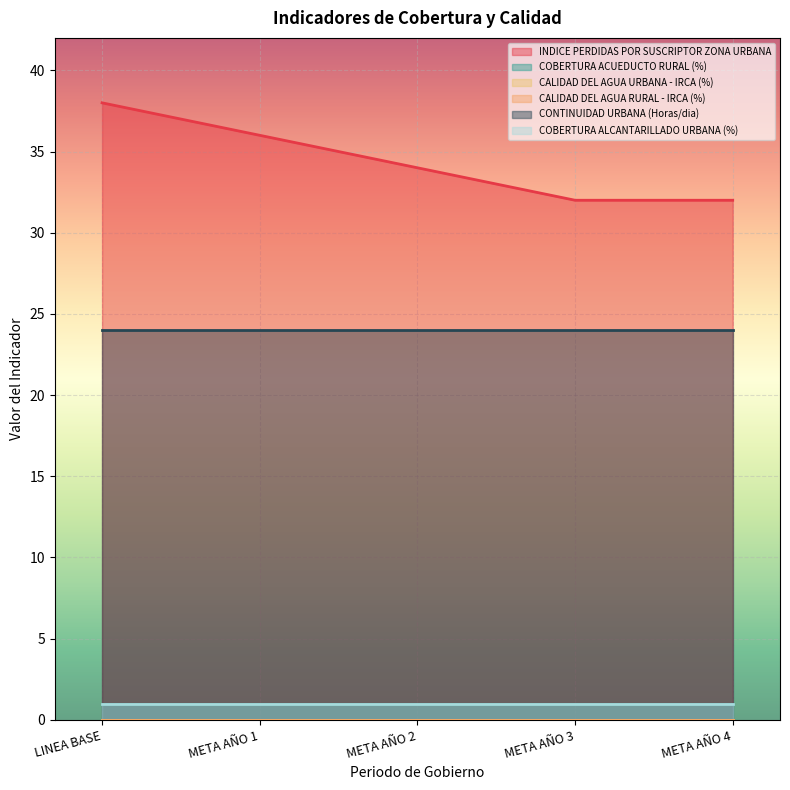

The value of COBERTURA ALCANTARILLADO URBANA (%) at META AÑO 4 is 1. True or false?

False